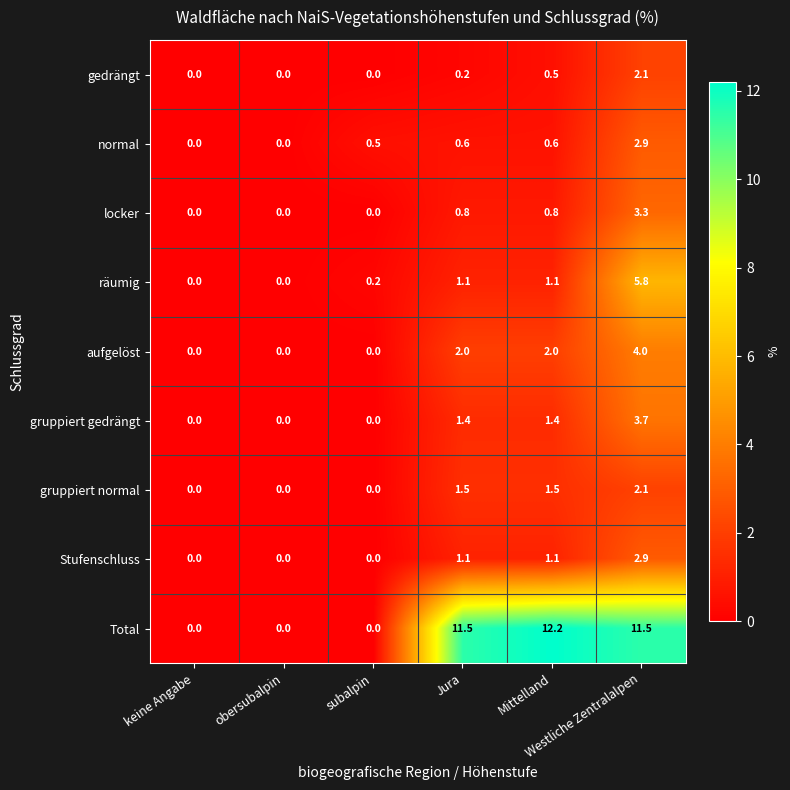

What is the sum of all locker values?

4.9